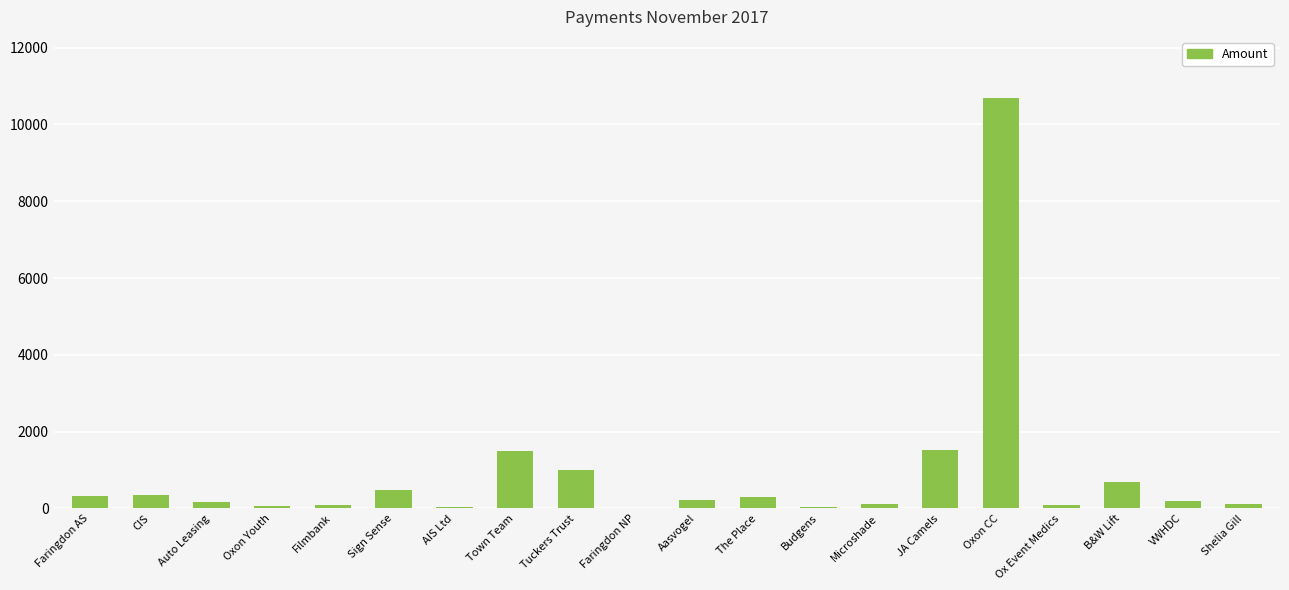

Is it true that the value at B&W Lift is 684.0?

True